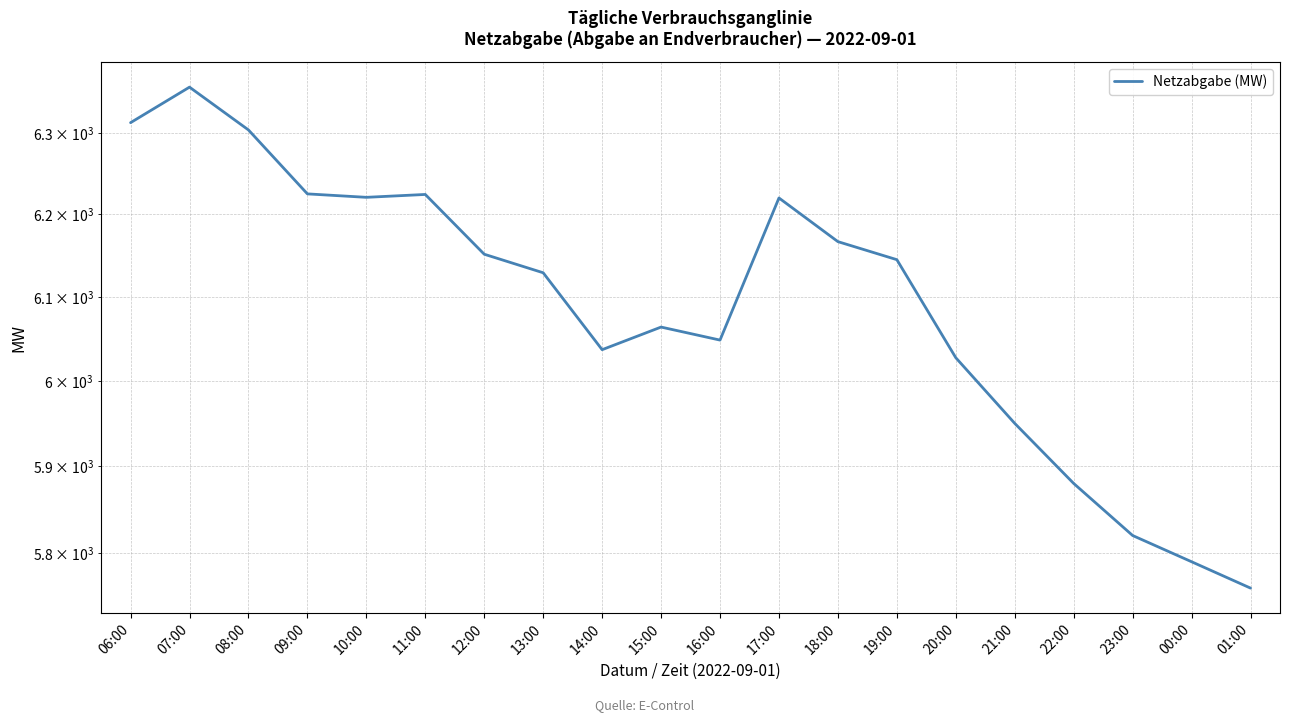

How many values are below 6145?

10